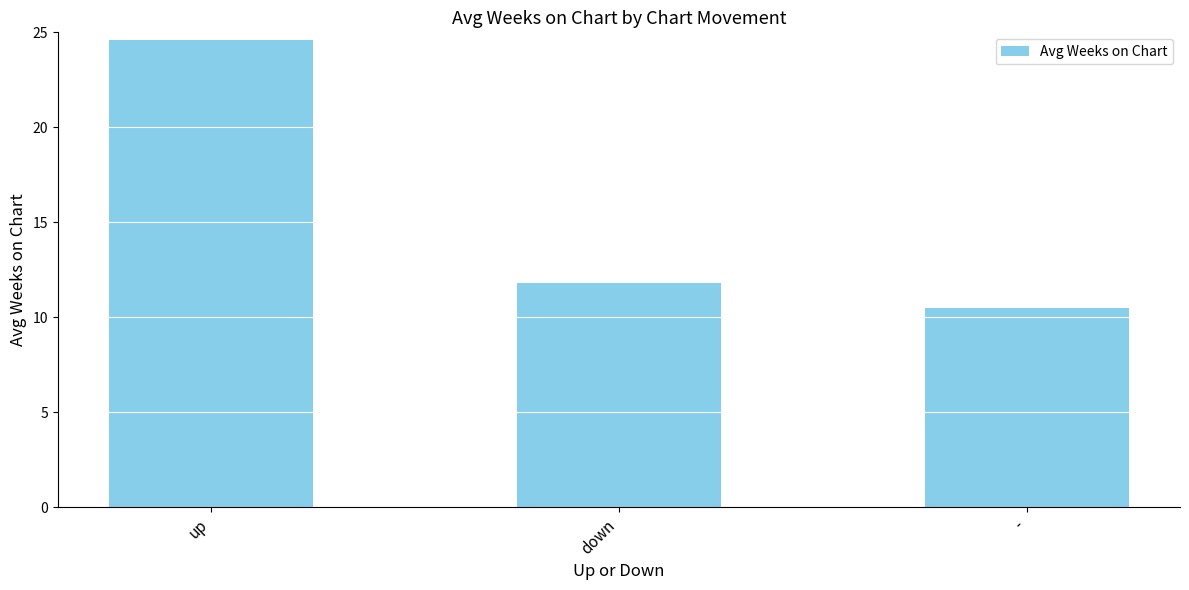

How many values are below 11?

1